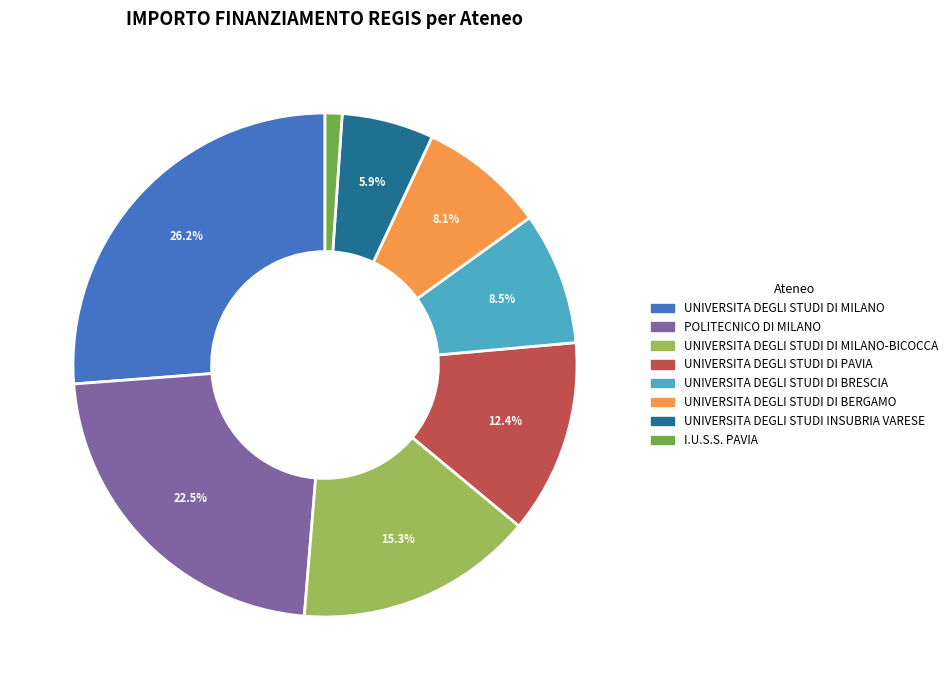

Does any single category account for the majority?

No